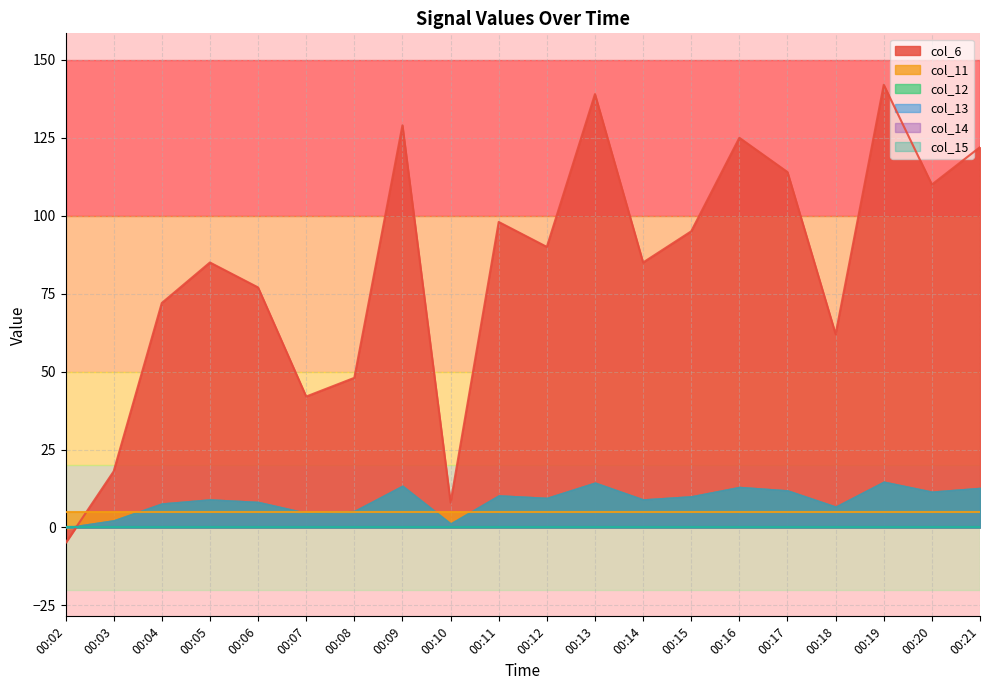

The value of col_6 at 00:16 is 125. True or false?

True